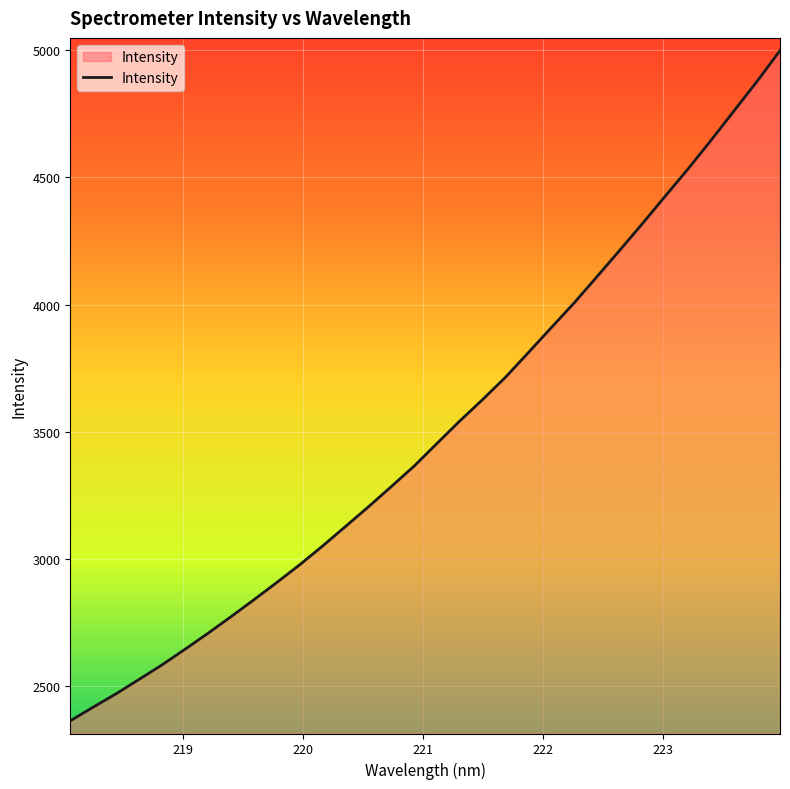

What is the greatest value displayed?

4998.7